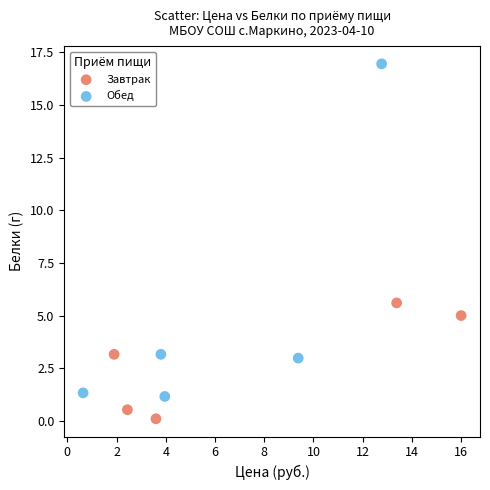

What are all the series names shown in the legend?

Завтрак, Обед